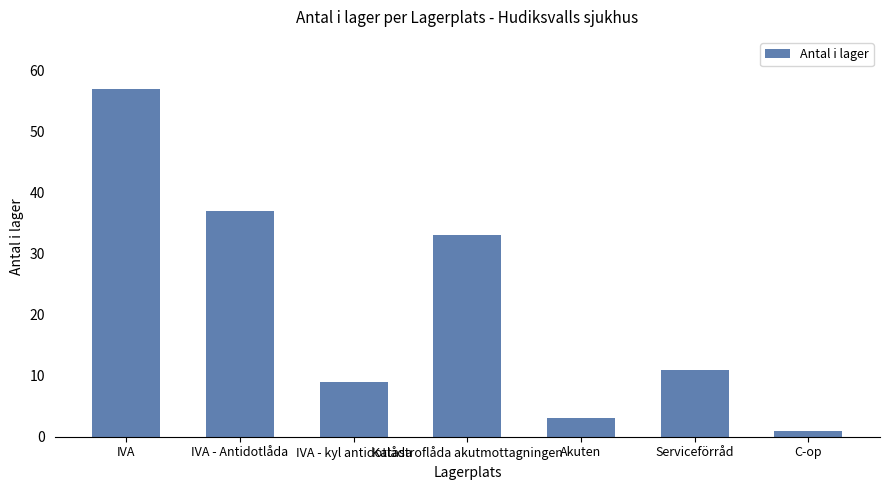

Between Serviceförråd and IVA, which is larger?

IVA